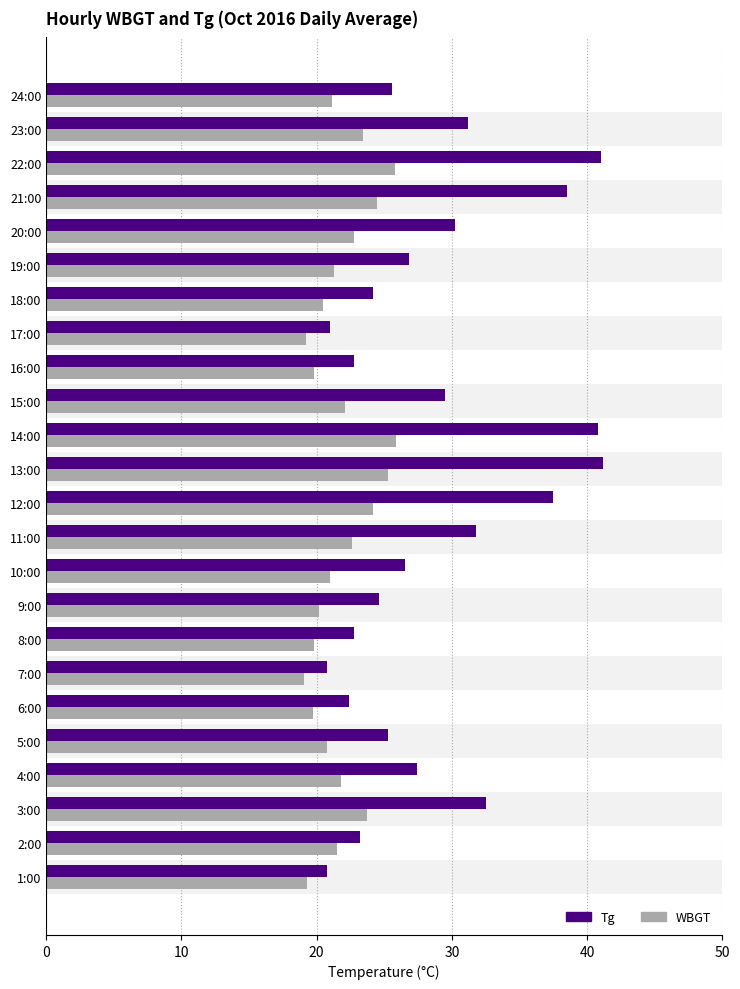

Which series has the largest range (max minus min)?

Tg